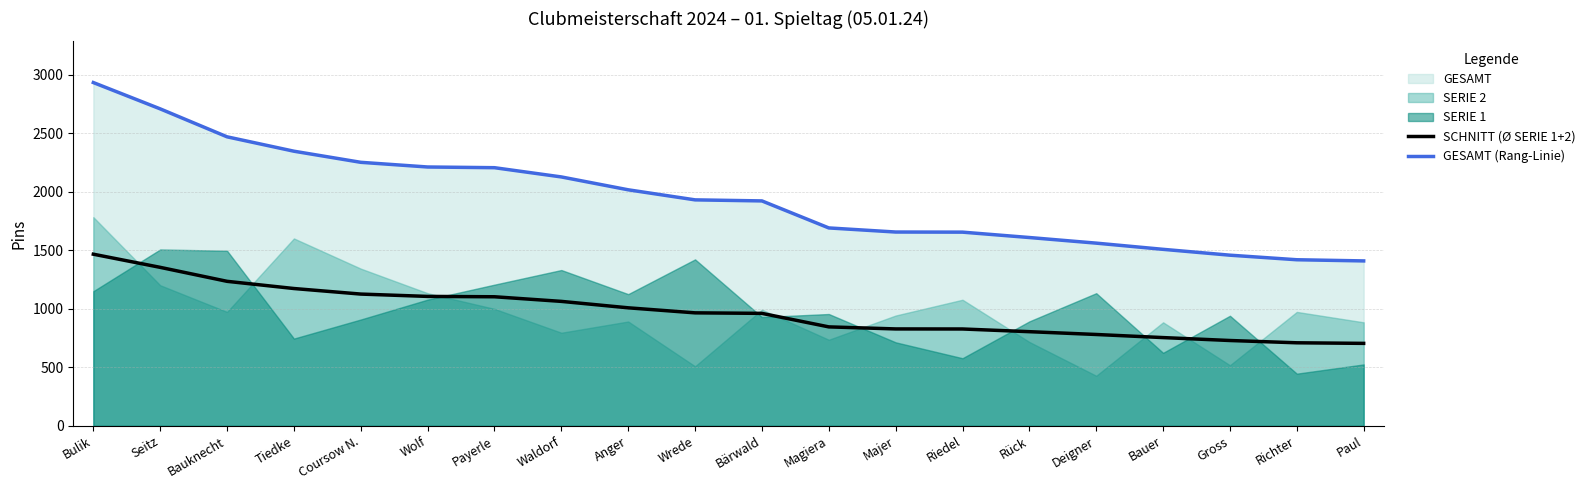

How many data points in GESAMT (Rang-Linie) are above 1932?

9